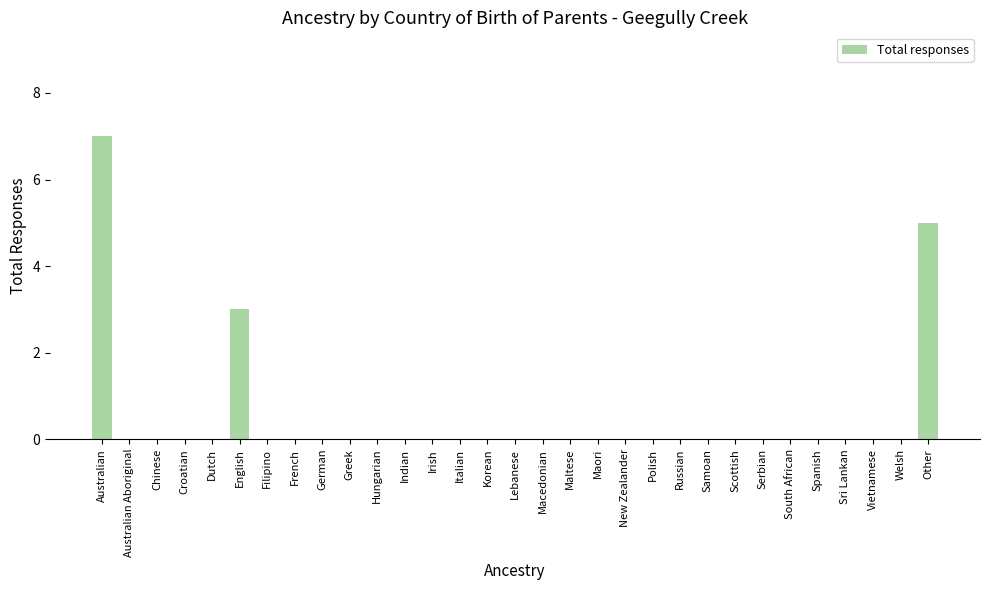

What is the sum of all values?

15